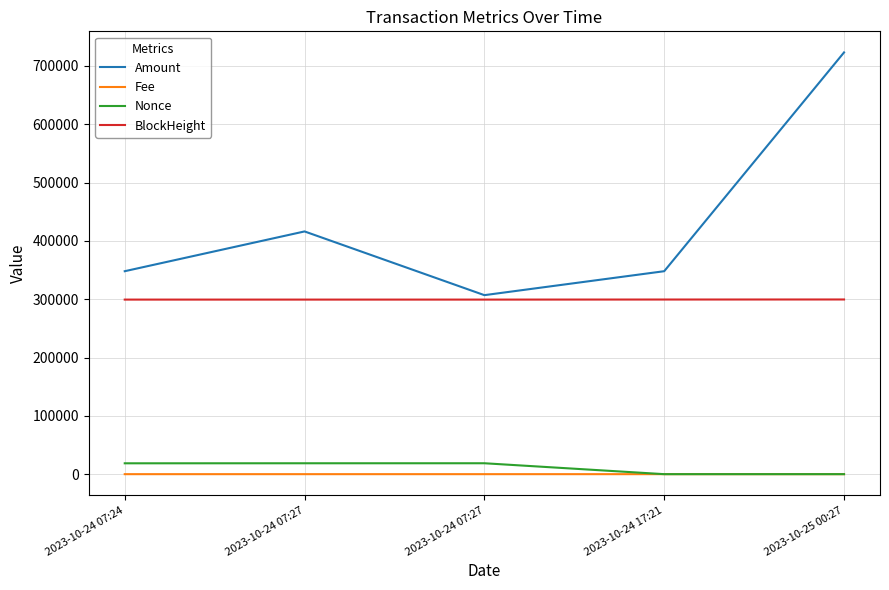

What are all the series names shown in the legend?

Amount, Fee, Nonce, BlockHeight